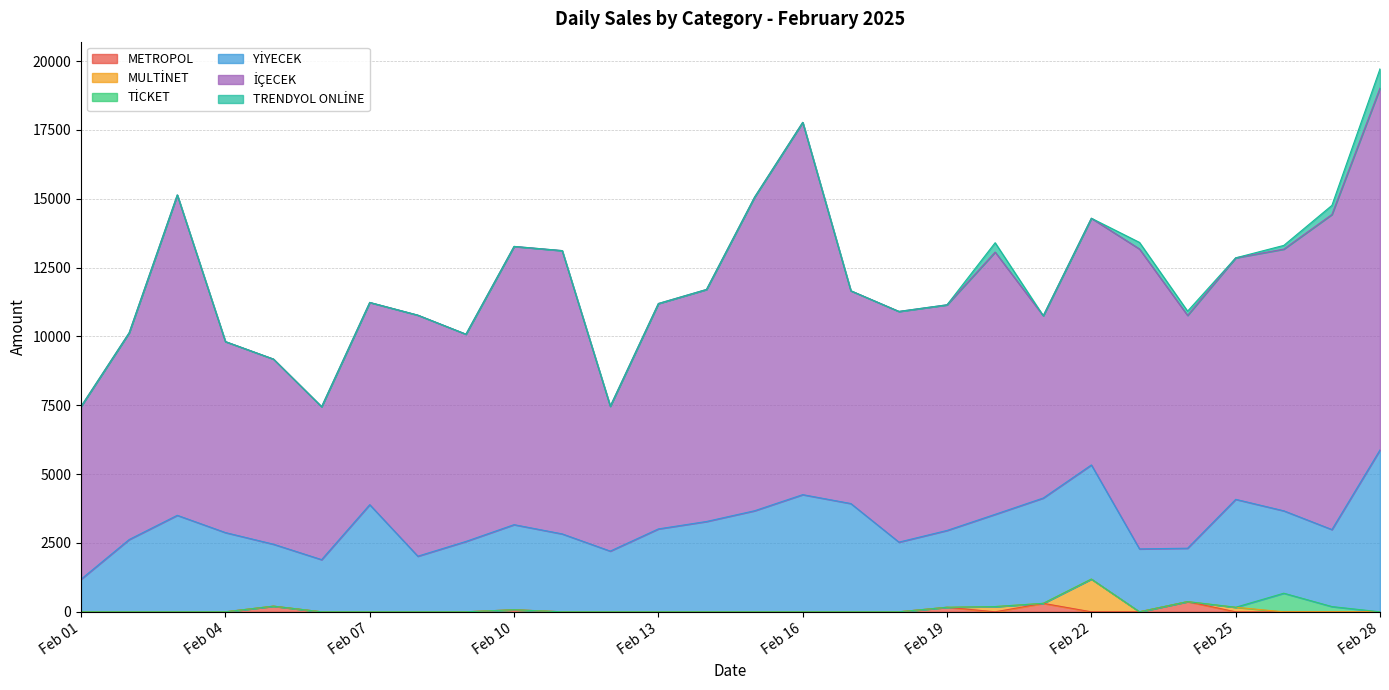

What is the highest value of the İÇECEK series?

13520.5